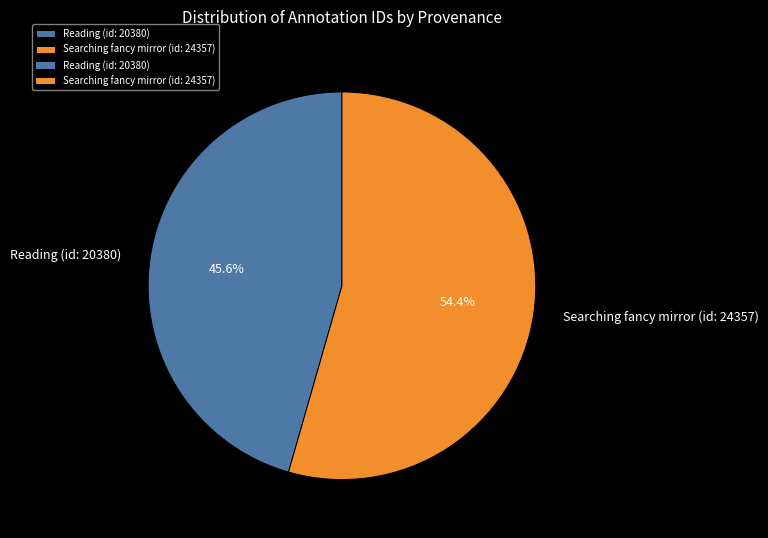

True or false: Reading (id: 20380) accounts for 38% of the total.

False